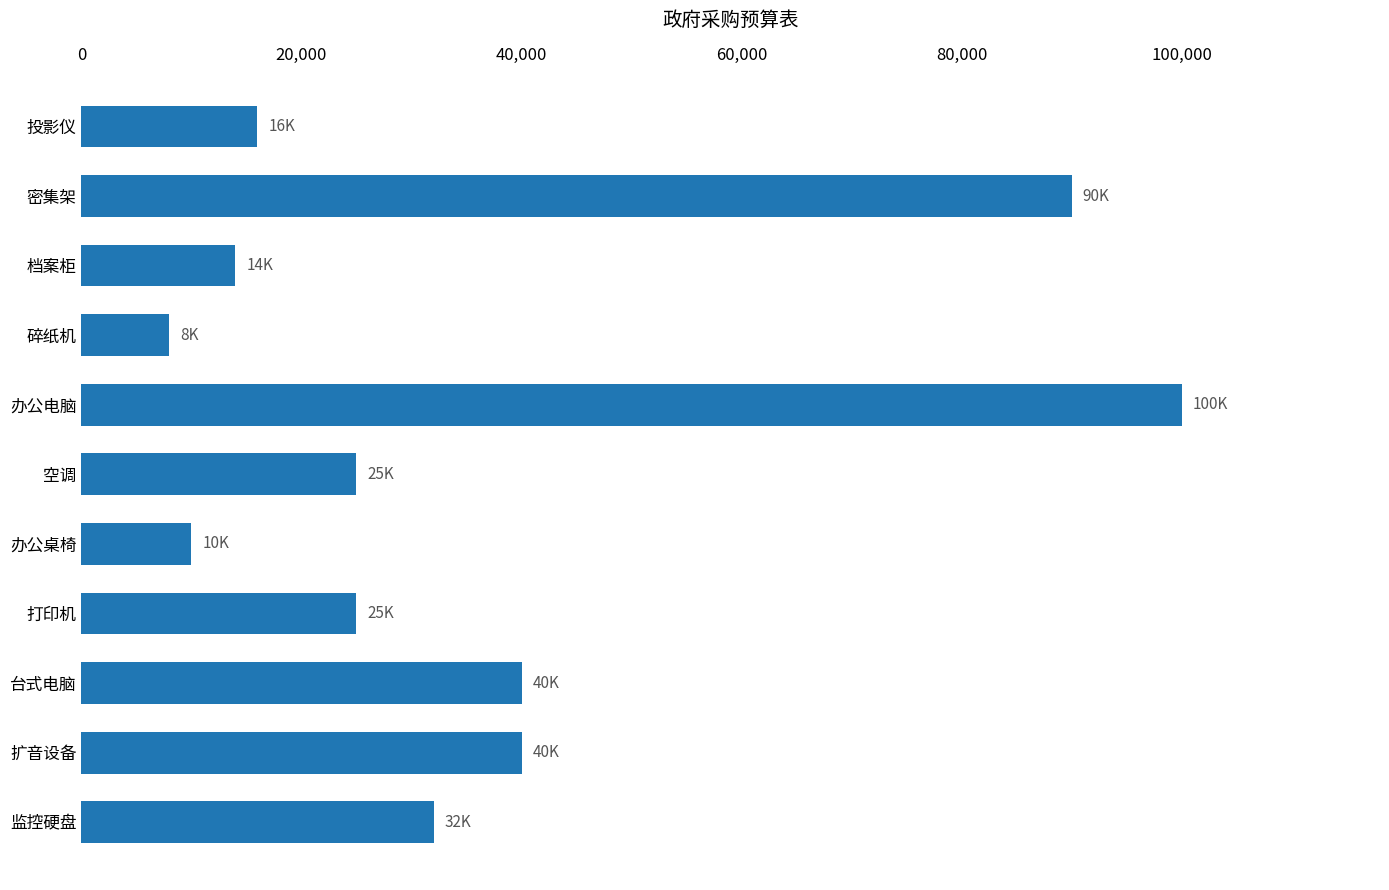

True or false: the data shows 6791 at 空调.

False